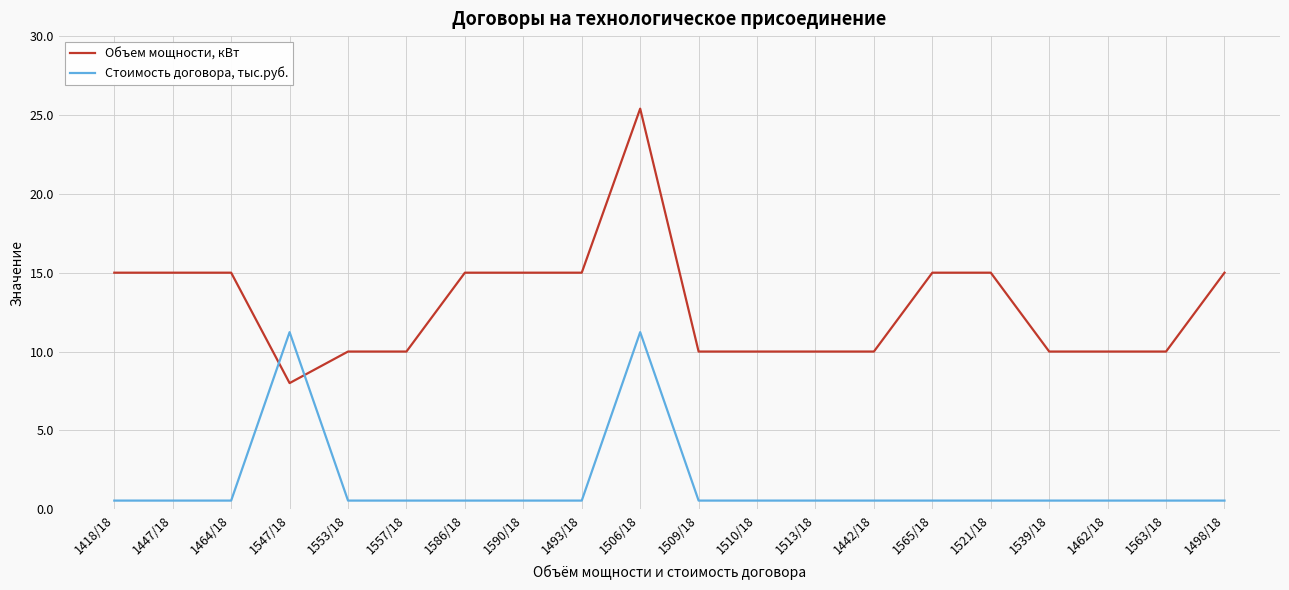

List the series in order of their peak value, highest first.

Объем мощности, кВт, Стоимость договора, тыс.руб.